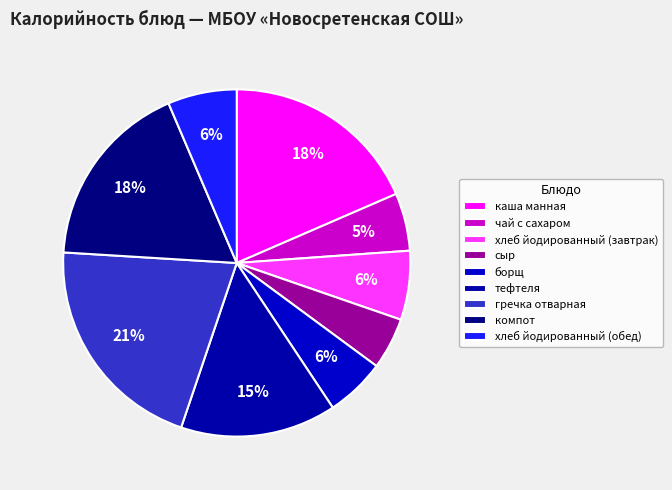

To the nearest percent, what is the combined percentage of борщ and чай с сахаром?

11%